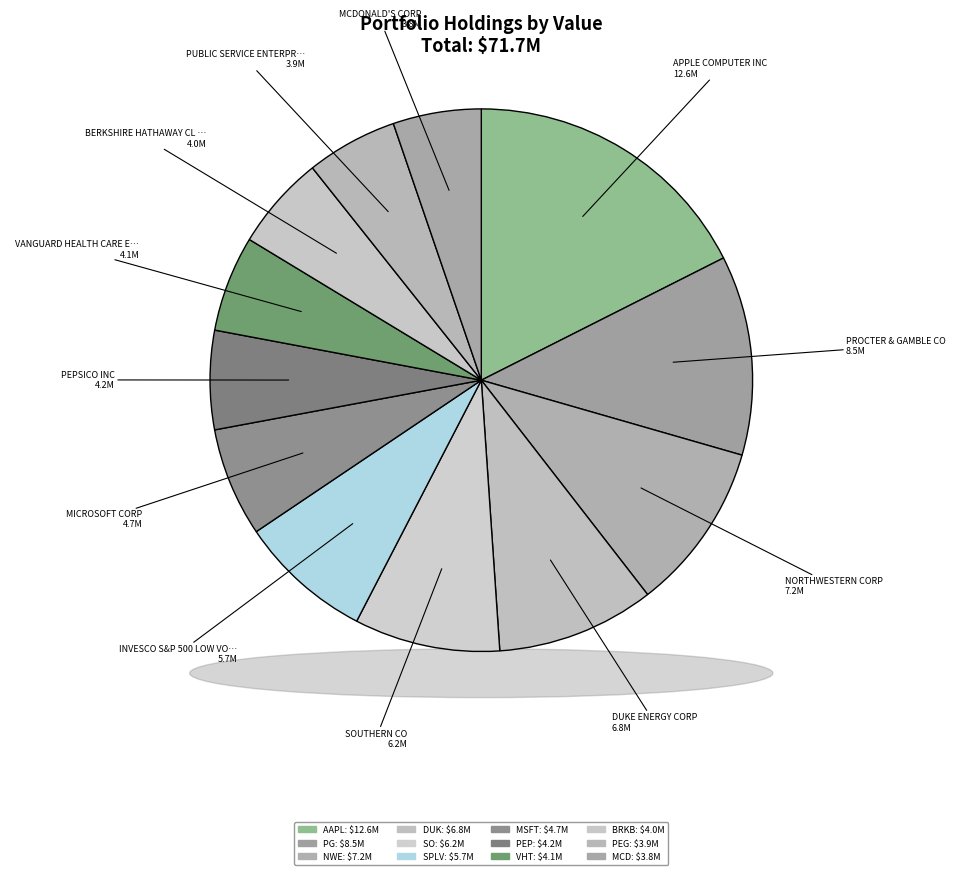

To the nearest percent, what portion does SPLV represent?

8%